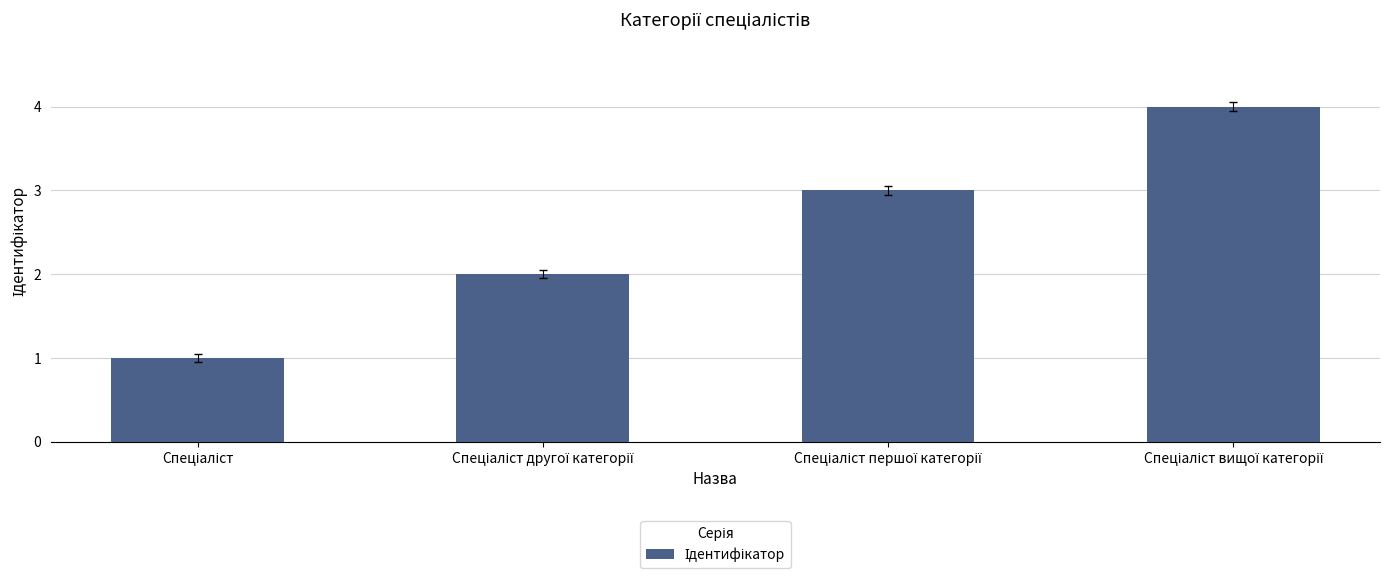

What is the maximum value shown in the chart?

4